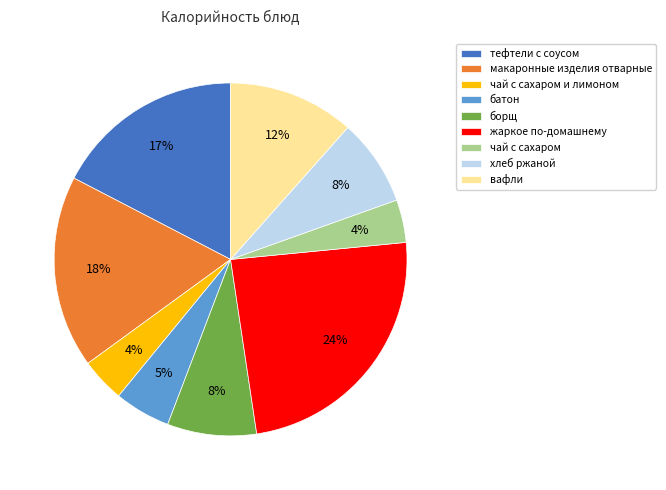

Which slice is the largest?

жаркое по-домашнему